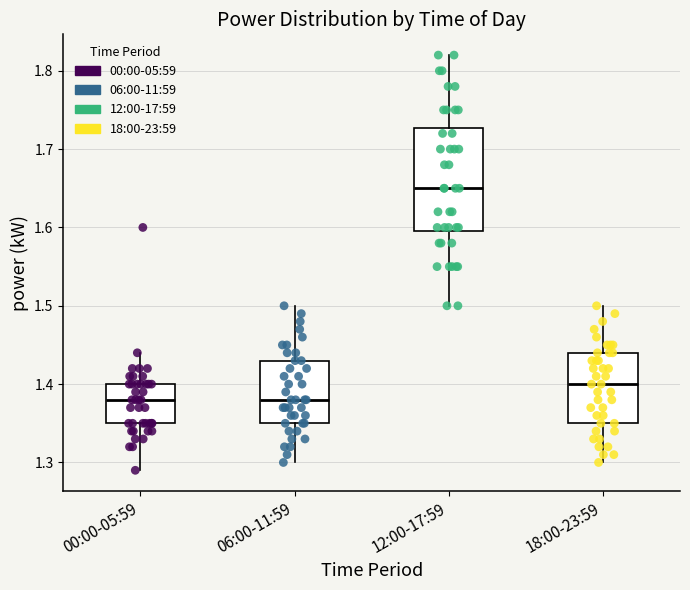

Reading left to right, read every box against the y-axis: the position of its median line, the range the box covers, and the ends of its whiskers. The values are not printed on the chart, so give them approximately, as read against the axis.

00:00-05:59: median 1.38, box 1.35 to 1.40, whiskers 1.29 to 1.44
06:00-11:59: median 1.38, box 1.35 to 1.43, whiskers 1.30 to 1.50
12:00-17:59: median 1.65, box 1.60 to 1.73, whiskers 1.50 to 1.82
18:00-23:59: median 1.40, box 1.35 to 1.44, whiskers 1.30 to 1.50